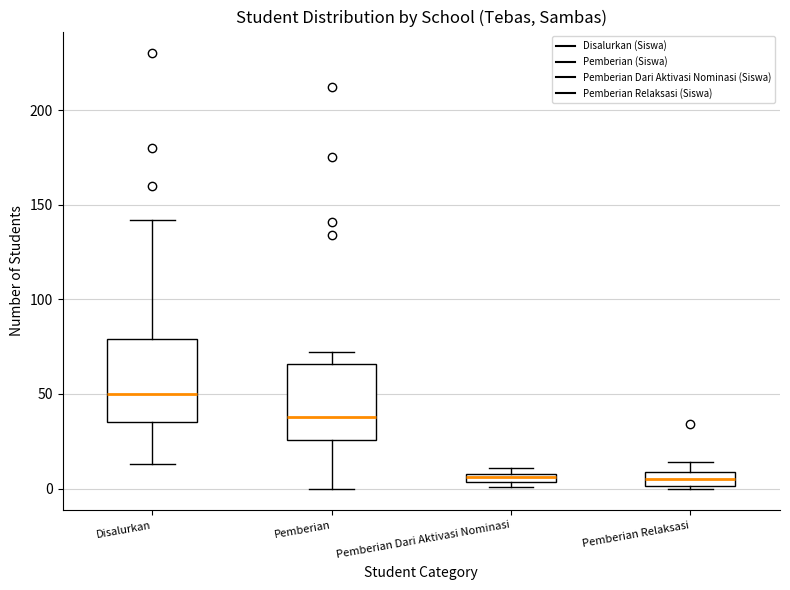

Where is the upper edge of the box for Pemberian Relaksasi on the y-axis? The values are not printed on the chart, so give them approximately, as read against the axis.

10